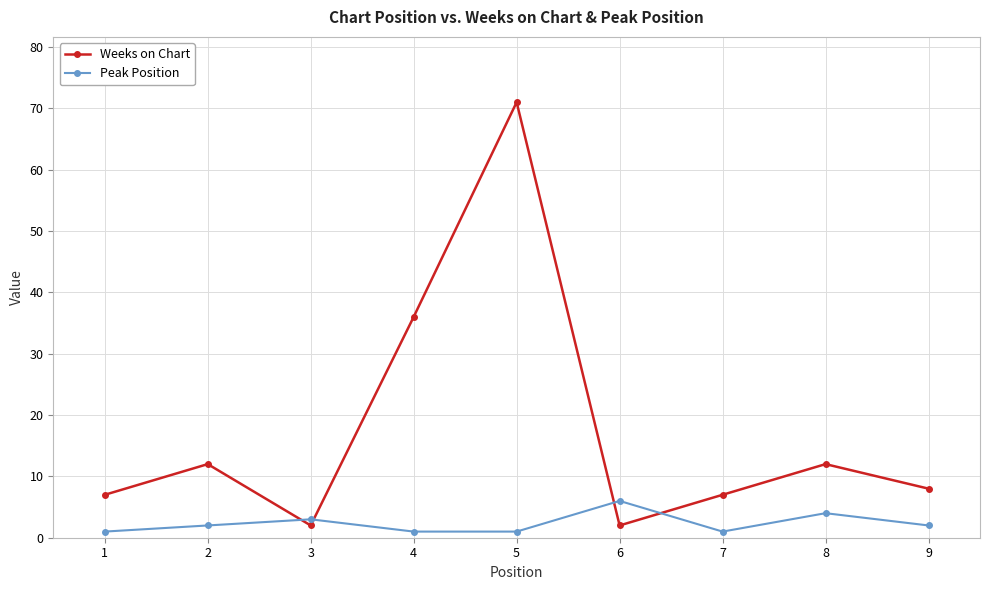

How many interior local peaks does the Weeks on Chart series have?

3